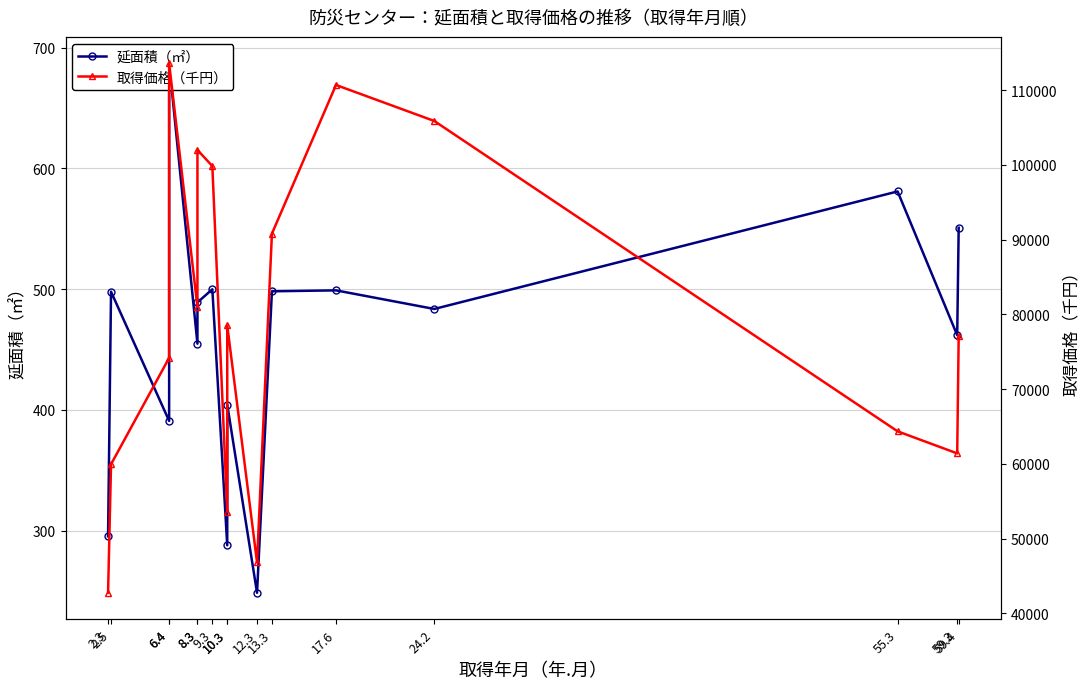

Which category has the lowest value in the 延面積（㎡） series?

12.3